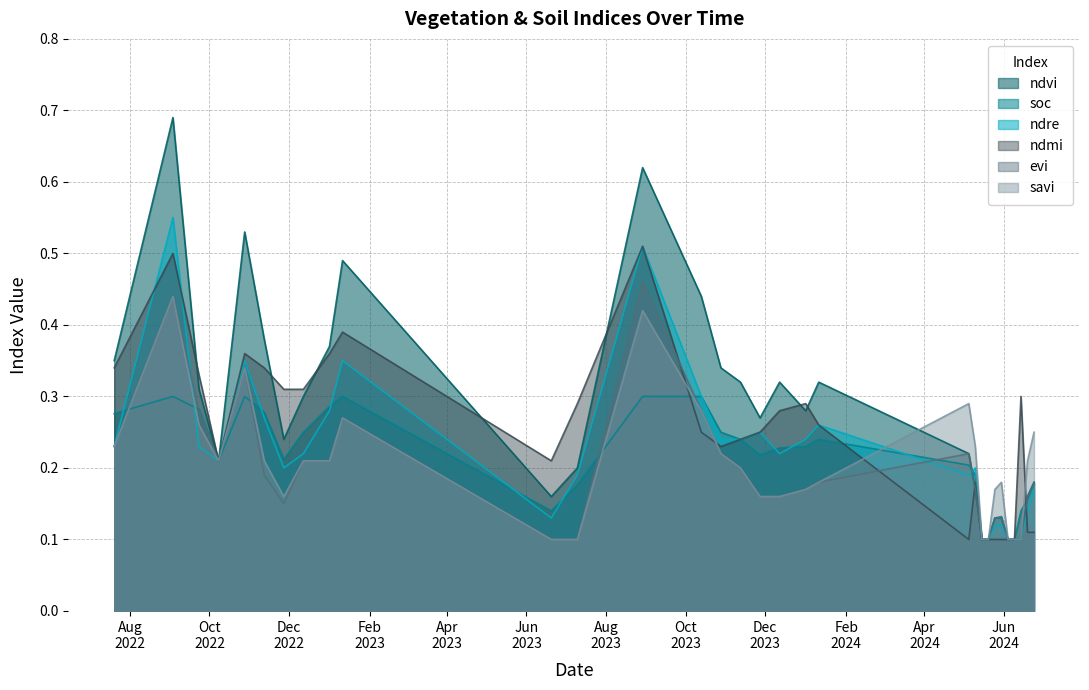

Which series has the widest spread of values?

ndvi